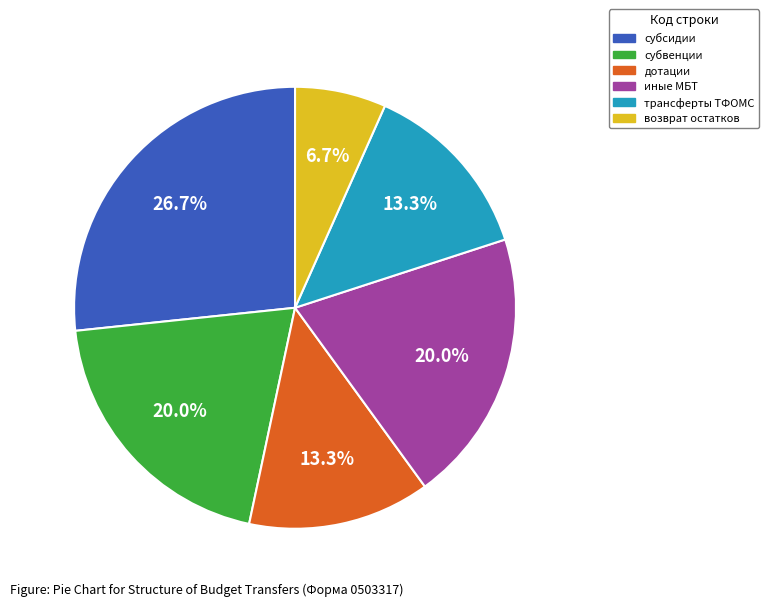

What is the ratio of the value at возврат остатков to the value at иные МБТ?

0.3